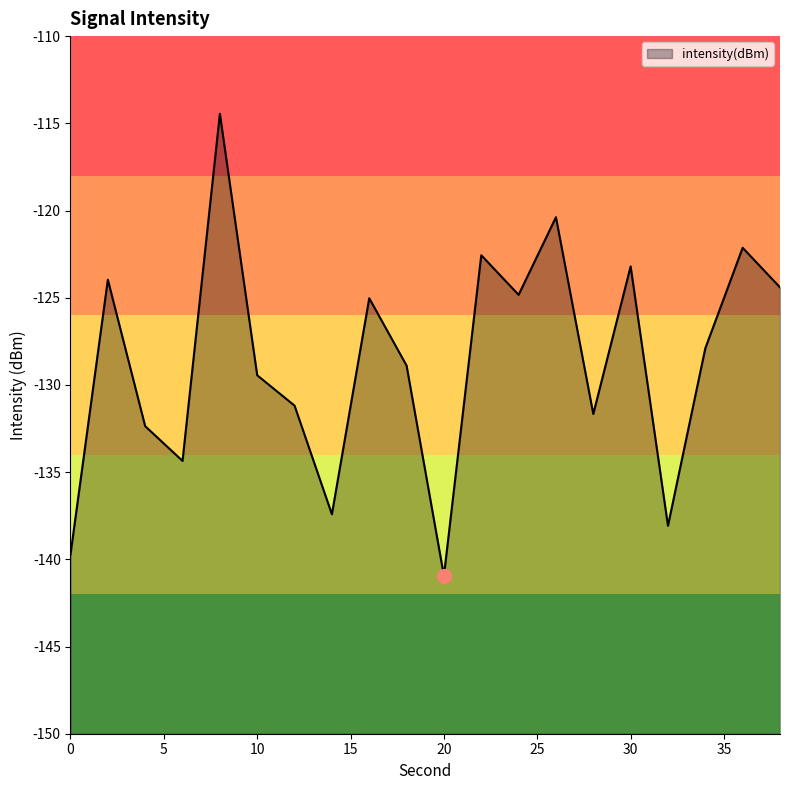

Reading left to right, list all the values displayed in this chart.

0=-139.7	2=-124.0	4=-132.4	6=-134.4	8=-114.5	10=-129.4	12=-131.2	14=-137.4	16=-125.0	18=-128.9	20=-141.0	22=-122.6	24=-124.8	26=-120.4	28=-131.7	30=-123.2	32=-138.1	34=-127.9	36=-122.1	38=-124.4